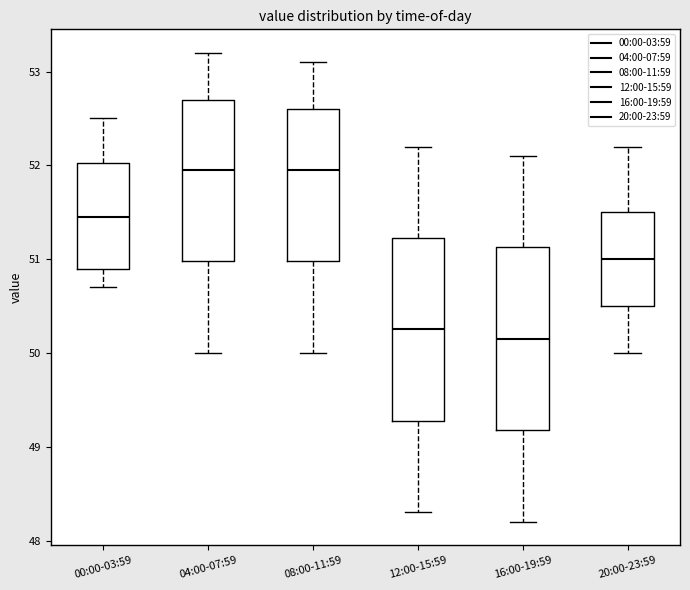

Reading left to right, transcribe this box plot: for each box, give where its median line is, the range the box spans, and where its two whiskers end, as read against the y-axis. The values are not printed on the chart, so give them approximately, as read against the axis.

00:00-03:59: median 51.5, box 50.9 to 52.0, whiskers 50.7 to 52.5
04:00-07:59: median 52.0, box 51.0 to 52.7, whiskers 50.0 to 53.2
08:00-11:59: median 52.0, box 51.0 to 52.6, whiskers 50.0 to 53.1
12:00-15:59: median 50.3, box 49.3 to 51.2, whiskers 48.3 to 52.2
16:00-19:59: median 50.2, box 49.2 to 51.1, whiskers 48.2 to 52.1
20:00-23:59: median 51.0, box 50.5 to 51.5, whiskers 50.0 to 52.2